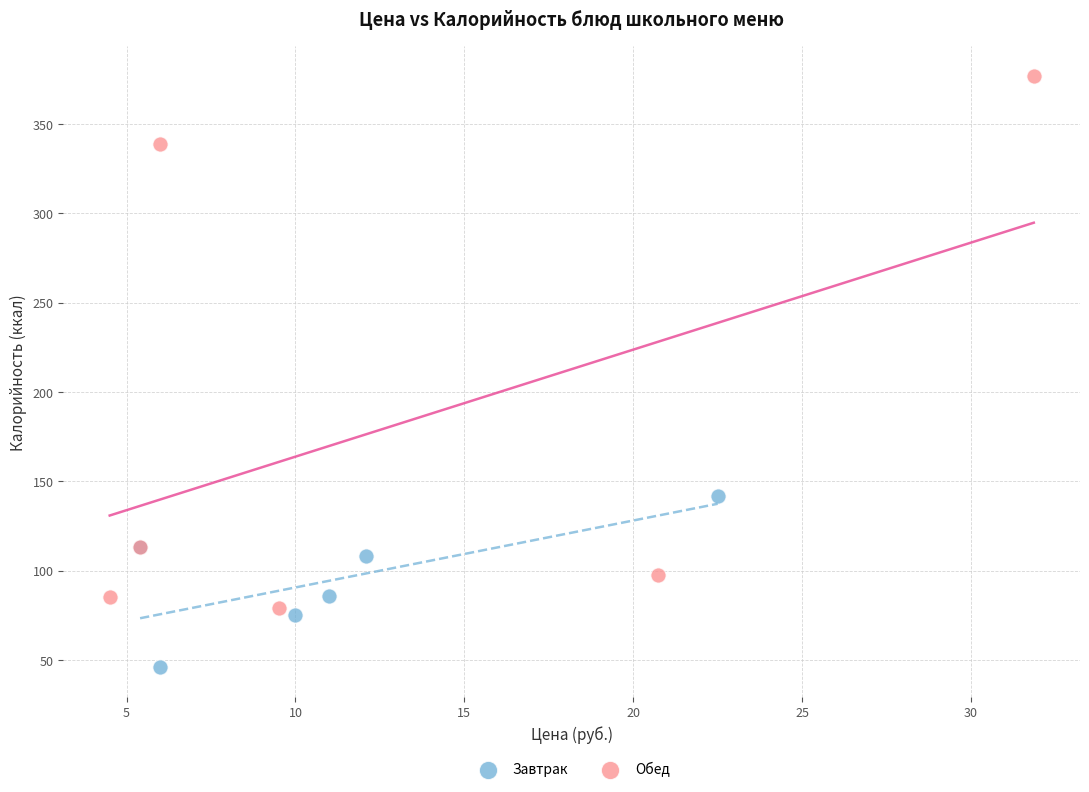

Which series contains the lowest Y value?

Завтрак